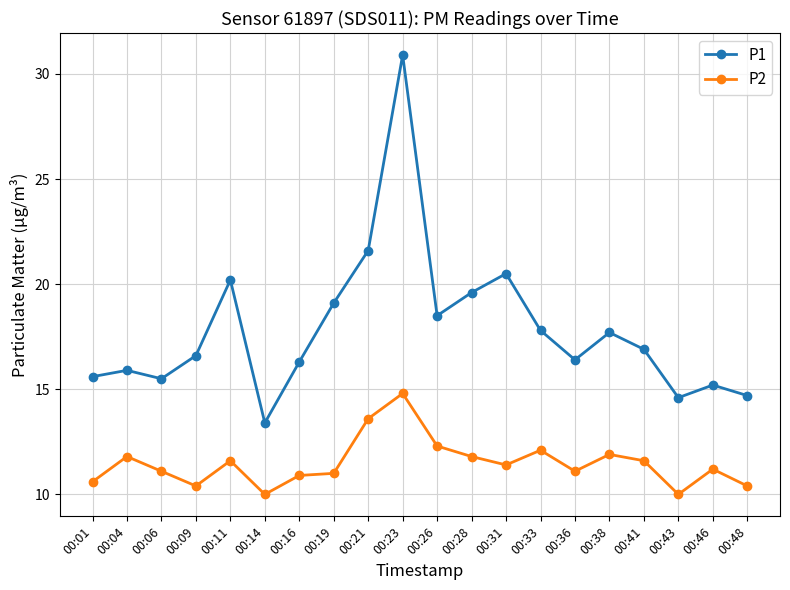

What is the minimum value for P2?

10.0